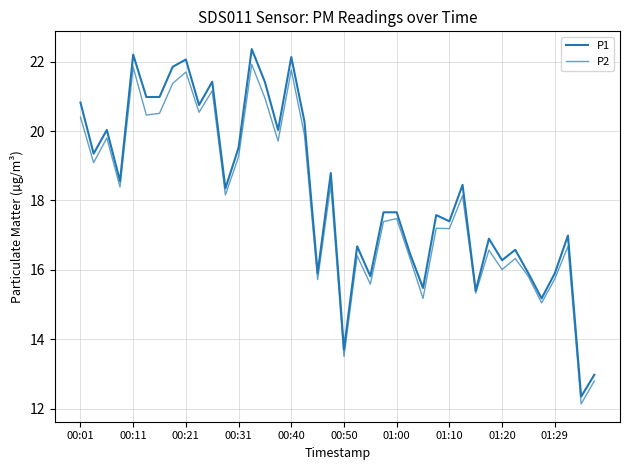

What is the value of the P1 point at the 14th from the left?

22.4